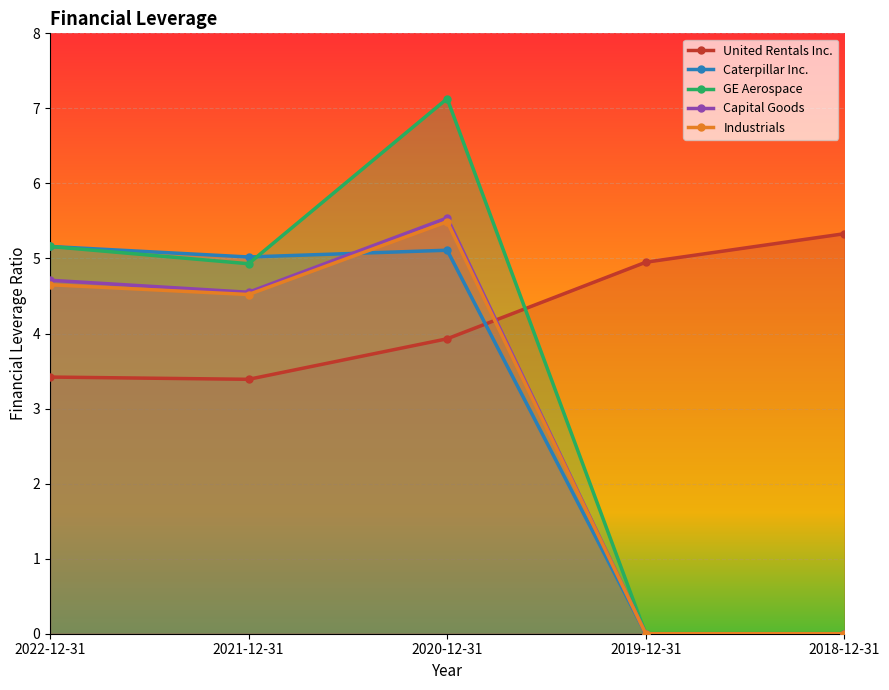

Reading left to right, what are all the values shown in this chart?

United Rentals Inc.: 2022-12-31=3.4	2021-12-31=3.4	2020-12-31=3.9	2019-12-31=5.0	2018-12-31=5.3
Caterpillar Inc.: 2022-12-31=5.2	2021-12-31=5.0	2020-12-31=5.1	2019-12-31=0.0	2018-12-31=0.0
GE Aerospace: 2022-12-31=5.2	2021-12-31=4.9	2020-12-31=7.1	2019-12-31=0.0	2018-12-31=0.0
Capital Goods: 2022-12-31=4.7	2021-12-31=4.5	2020-12-31=5.5	2019-12-31=0.0	2018-12-31=0.0
Industrials: 2022-12-31=4.7	2021-12-31=4.5	2020-12-31=5.5	2019-12-31=0.0	2018-12-31=0.0